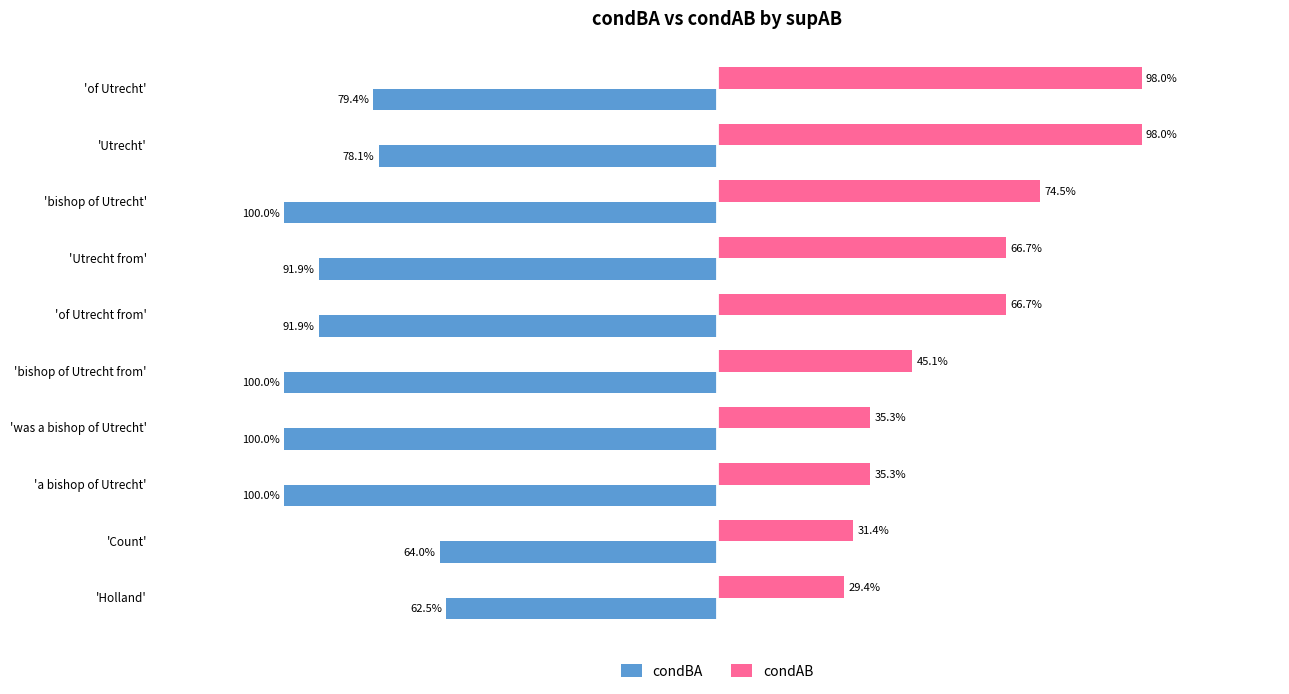

What are all the series names shown in the legend?

condBA, condAB